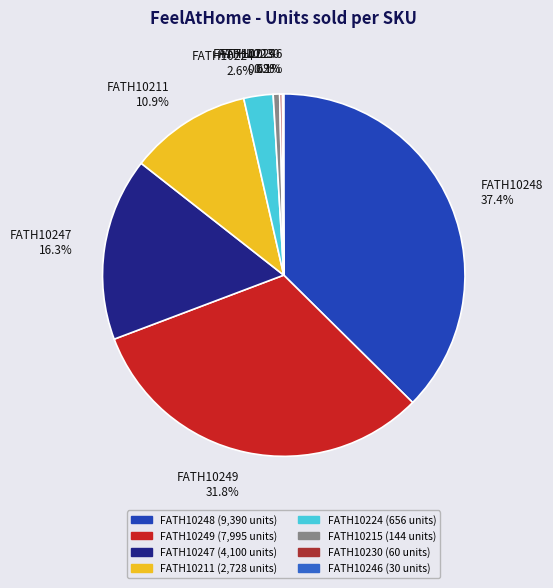

Which has a higher value, FATH10215 0.6% or FATH10247 16.3%?

FATH10247 16.3%